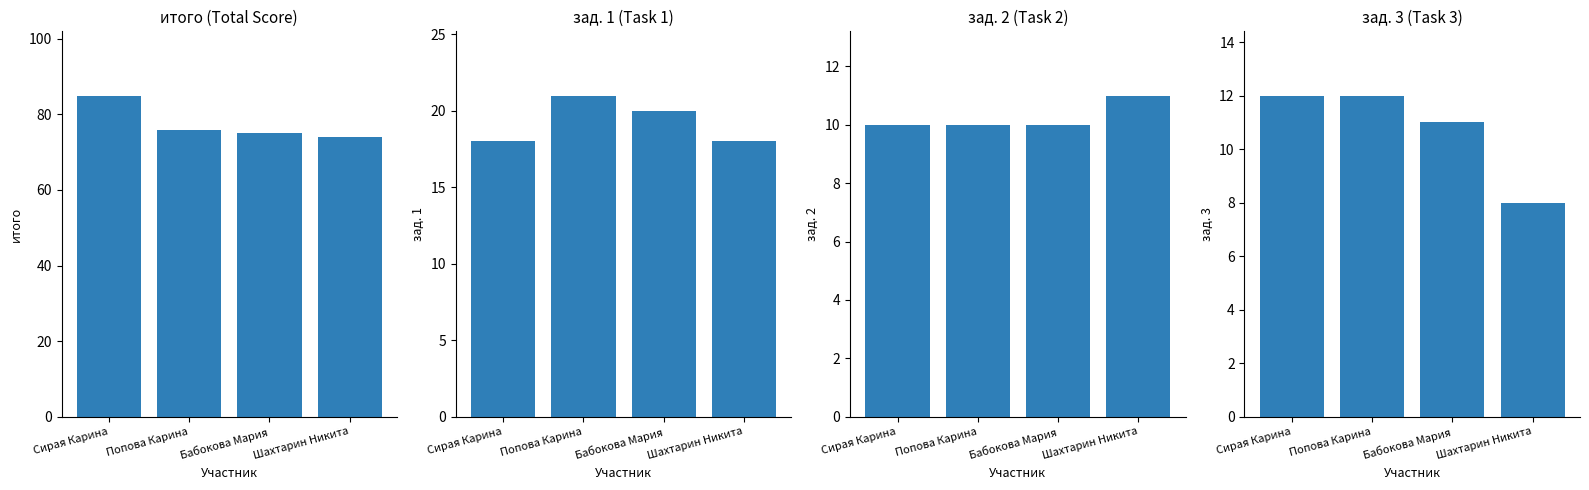

How many bars are there in each group?

4